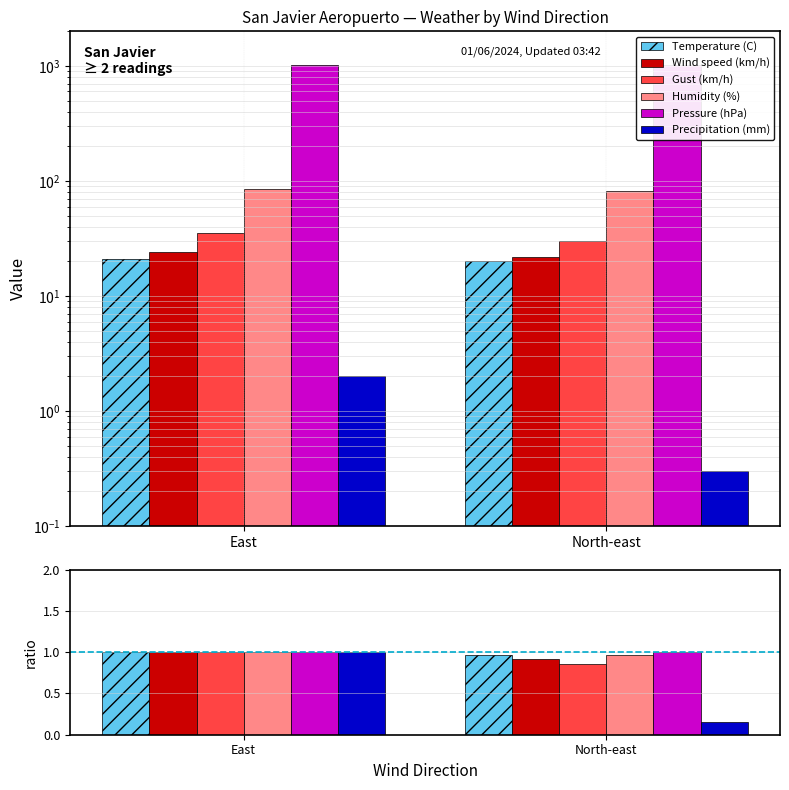

Reading right to left, extract all data points from this chart.

Temperature (C): 20.2	20.9
Wind speed (km/h): 22.0	24.0
Gust (km/h): 30.0	35.0
Humidity (%): 82.0	85.0
Pressure (hPa): 1015.1	1014.0
Precipitation (mm): 0.3	2.0